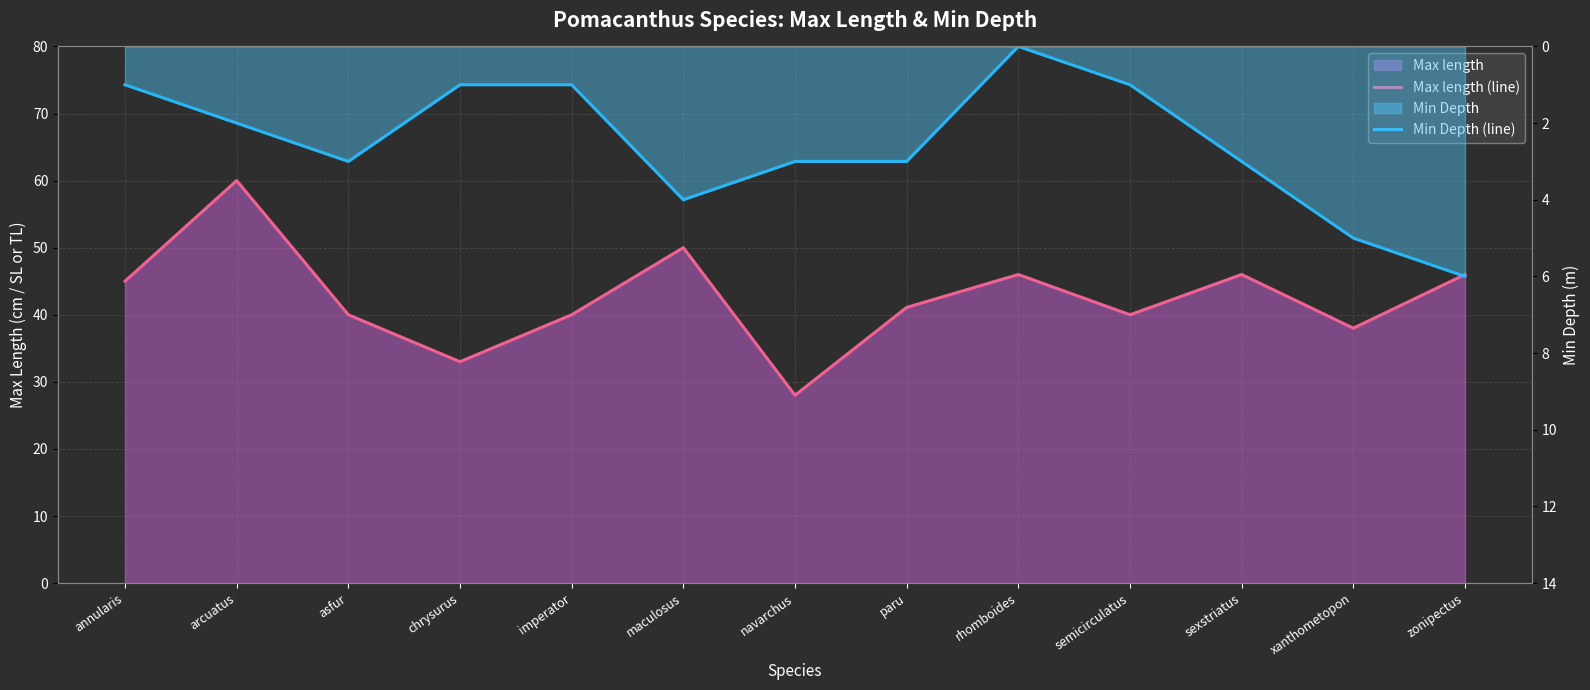

Which series has the widest spread of values?

Max length (line)